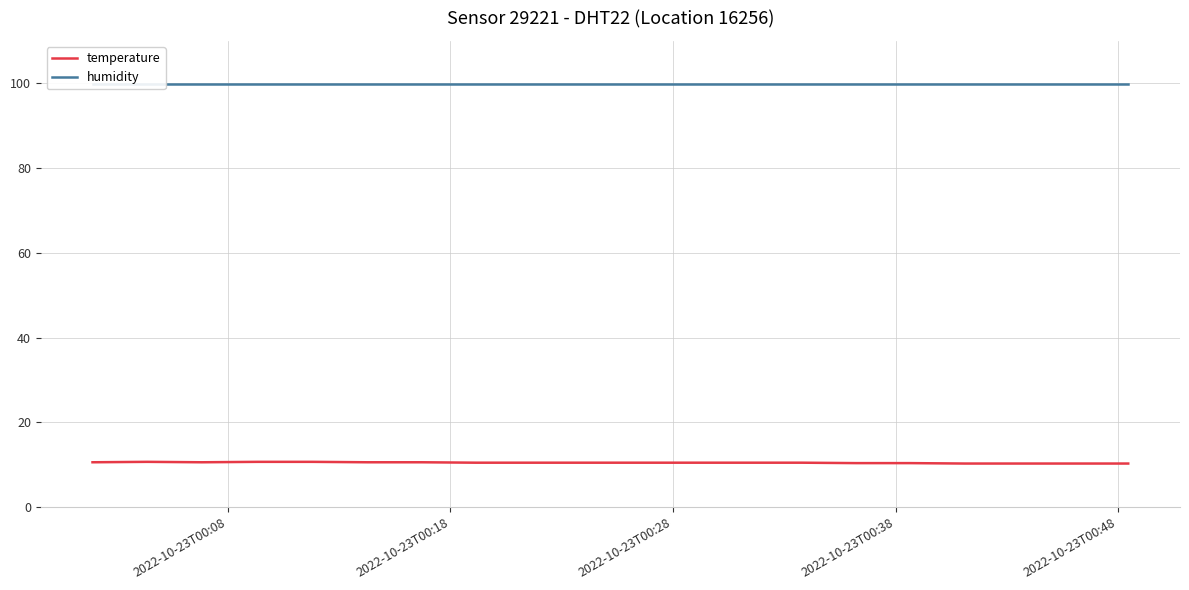

Count the number of data series in this chart.

2